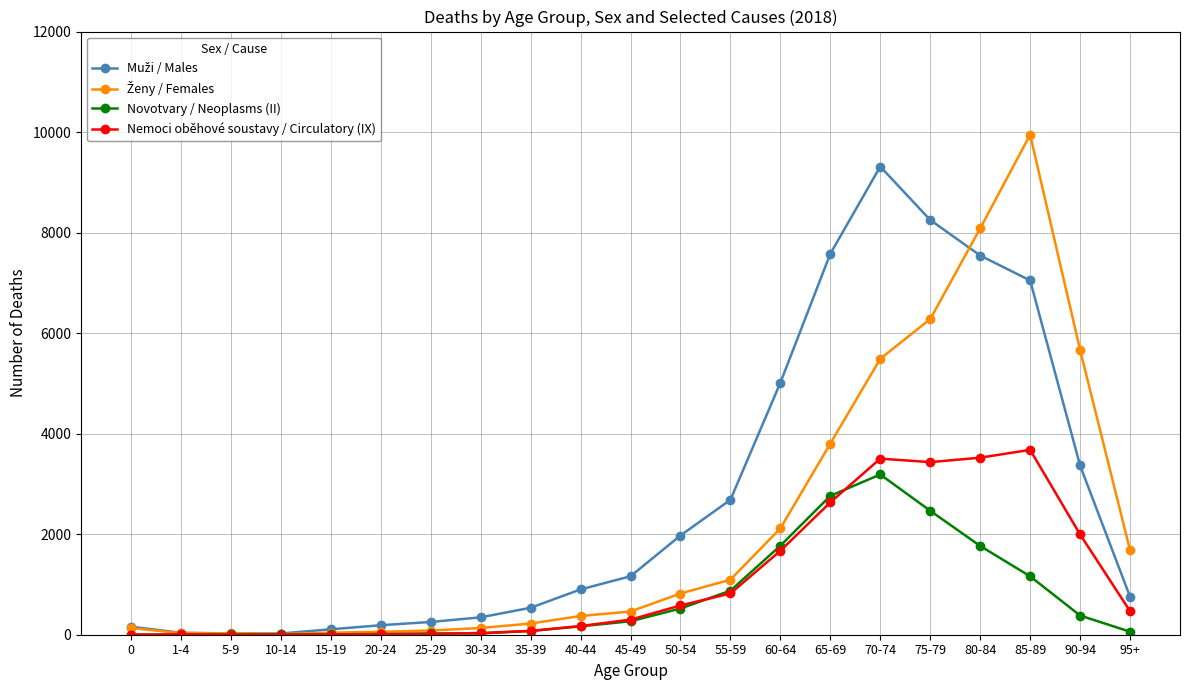

At how many categories does at least one series exceed 4566?

7